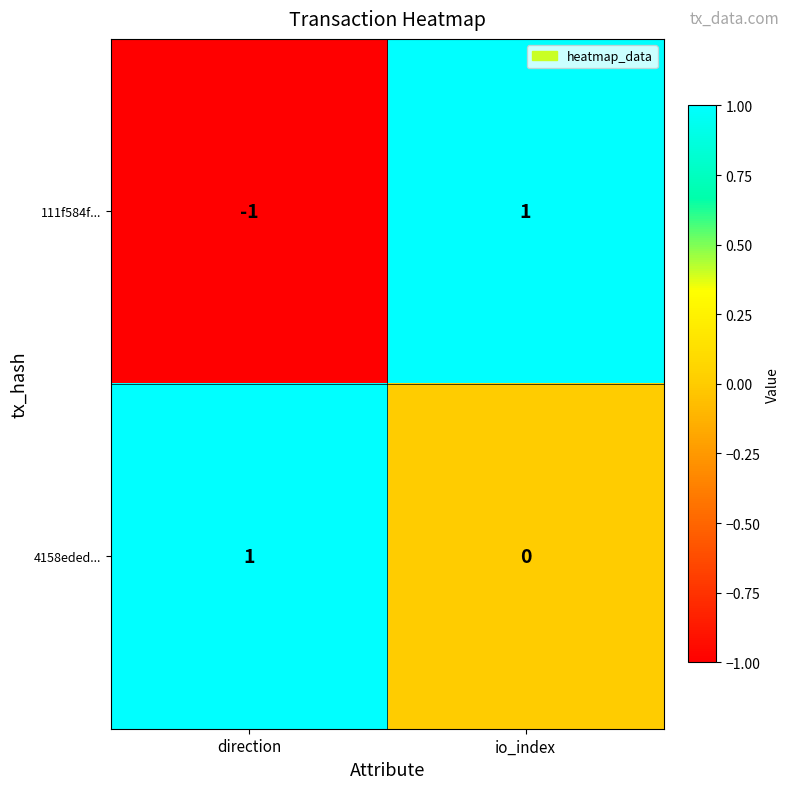

Which series changed the most between direction and io_index?

111f584f...